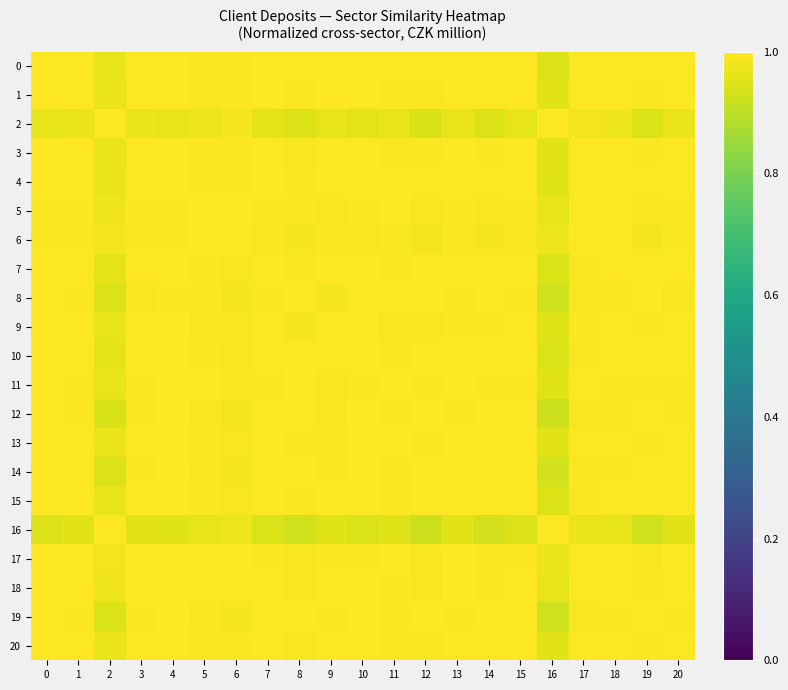

Reading left to right, extract all data points from this chart.

0: 0=1.0	1=1.0	2=1.0	3=1.0	4=1.0	5=1.0	6=1.0	7=1.0	8=1.0	9=1.0	10=1.0	11=1.0	12=1.0	13=1.0	14=1.0	15=1.0	16=0.9	17=1.0	18=1.0	19=1.0	20=1.0
1: 0=1.0	1=1.0	2=1.0	3=1.0	4=1.0	5=1.0	6=1.0	7=1.0	8=1.0	9=1.0	10=1.0	11=1.0	12=1.0	13=1.0	14=1.0	15=1.0	16=1.0	17=1.0	18=1.0	19=1.0	20=1.0
2: 0=1.0	1=1.0	2=1.0	3=1.0	4=1.0	5=1.0	6=1.0	7=1.0	8=0.9	9=1.0	10=1.0	11=1.0	12=0.9	13=1.0	14=0.9	15=1.0	16=1.0	17=1.0	18=1.0	19=0.9	20=1.0
3: 0=1.0	1=1.0	2=1.0	3=1.0	4=1.0	5=1.0	6=1.0	7=1.0	8=1.0	9=1.0	10=1.0	11=1.0	12=1.0	13=1.0	14=1.0	15=1.0	16=1.0	17=1.0	18=1.0	19=1.0	20=1.0
4: 0=1.0	1=1.0	2=1.0	3=1.0	4=1.0	5=1.0	6=1.0	7=1.0	8=1.0	9=1.0	10=1.0	11=1.0	12=1.0	13=1.0	14=1.0	15=1.0	16=1.0	17=1.0	18=1.0	19=1.0	20=1.0
5: 0=1.0	1=1.0	2=1.0	3=1.0	4=1.0	5=1.0	6=1.0	7=1.0	8=1.0	9=1.0	10=1.0	11=1.0	12=1.0	13=1.0	14=1.0	15=1.0	16=1.0	17=1.0	18=1.0	19=1.0	20=1.0
6: 0=1.0	1=1.0	2=1.0	3=1.0	4=1.0	5=1.0	6=1.0	7=1.0	8=1.0	9=1.0	10=1.0	11=1.0	12=1.0	13=1.0	14=1.0	15=1.0	16=1.0	17=1.0	18=1.0	19=1.0	20=1.0
7: 0=1.0	1=1.0	2=1.0	3=1.0	4=1.0	5=1.0	6=1.0	7=1.0	8=1.0	9=1.0	10=1.0	11=1.0	12=1.0	13=1.0	14=1.0	15=1.0	16=0.9	17=1.0	18=1.0	19=1.0	20=1.0
8: 0=1.0	1=1.0	2=0.9	3=1.0	4=1.0	5=1.0	6=1.0	7=1.0	8=1.0	9=1.0	10=1.0	11=1.0	12=1.0	13=1.0	14=1.0	15=1.0	16=0.9	17=1.0	18=1.0	19=1.0	20=1.0
9: 0=1.0	1=1.0	2=1.0	3=1.0	4=1.0	5=1.0	6=1.0	7=1.0	8=1.0	9=1.0	10=1.0	11=1.0	12=1.0	13=1.0	14=1.0	15=1.0	16=1.0	17=1.0	18=1.0	19=1.0	20=1.0
10: 0=1.0	1=1.0	2=1.0	3=1.0	4=1.0	5=1.0	6=1.0	7=1.0	8=1.0	9=1.0	10=1.0	11=1.0	12=1.0	13=1.0	14=1.0	15=1.0	16=0.9	17=1.0	18=1.0	19=1.0	20=1.0
11: 0=1.0	1=1.0	2=1.0	3=1.0	4=1.0	5=1.0	6=1.0	7=1.0	8=1.0	9=1.0	10=1.0	11=1.0	12=1.0	13=1.0	14=1.0	15=1.0	16=0.9	17=1.0	18=1.0	19=1.0	20=1.0
12: 0=1.0	1=1.0	2=0.9	3=1.0	4=1.0	5=1.0	6=1.0	7=1.0	8=1.0	9=1.0	10=1.0	11=1.0	12=1.0	13=1.0	14=1.0	15=1.0	16=0.9	17=1.0	18=1.0	19=1.0	20=1.0
13: 0=1.0	1=1.0	2=1.0	3=1.0	4=1.0	5=1.0	6=1.0	7=1.0	8=1.0	9=1.0	10=1.0	11=1.0	12=1.0	13=1.0	14=1.0	15=1.0	16=1.0	17=1.0	18=1.0	19=1.0	20=1.0
14: 0=1.0	1=1.0	2=0.9	3=1.0	4=1.0	5=1.0	6=1.0	7=1.0	8=1.0	9=1.0	10=1.0	11=1.0	12=1.0	13=1.0	14=1.0	15=1.0	16=0.9	17=1.0	18=1.0	19=1.0	20=1.0
15: 0=1.0	1=1.0	2=1.0	3=1.0	4=1.0	5=1.0	6=1.0	7=1.0	8=1.0	9=1.0	10=1.0	11=1.0	12=1.0	13=1.0	14=1.0	15=1.0	16=0.9	17=1.0	18=1.0	19=1.0	20=1.0
16: 0=0.9	1=1.0	2=1.0	3=1.0	4=1.0	5=1.0	6=1.0	7=0.9	8=0.9	9=1.0	10=0.9	11=0.9	12=0.9	13=1.0	14=0.9	15=0.9	16=1.0	17=1.0	18=1.0	19=0.9	20=1.0
17: 0=1.0	1=1.0	2=1.0	3=1.0	4=1.0	5=1.0	6=1.0	7=1.0	8=1.0	9=1.0	10=1.0	11=1.0	12=1.0	13=1.0	14=1.0	15=1.0	16=1.0	17=1.0	18=1.0	19=1.0	20=1.0
18: 0=1.0	1=1.0	2=1.0	3=1.0	4=1.0	5=1.0	6=1.0	7=1.0	8=1.0	9=1.0	10=1.0	11=1.0	12=1.0	13=1.0	14=1.0	15=1.0	16=1.0	17=1.0	18=1.0	19=1.0	20=1.0
19: 0=1.0	1=1.0	2=0.9	3=1.0	4=1.0	5=1.0	6=1.0	7=1.0	8=1.0	9=1.0	10=1.0	11=1.0	12=1.0	13=1.0	14=1.0	15=1.0	16=0.9	17=1.0	18=1.0	19=1.0	20=1.0
20: 0=1.0	1=1.0	2=1.0	3=1.0	4=1.0	5=1.0	6=1.0	7=1.0	8=1.0	9=1.0	10=1.0	11=1.0	12=1.0	13=1.0	14=1.0	15=1.0	16=1.0	17=1.0	18=1.0	19=1.0	20=1.0